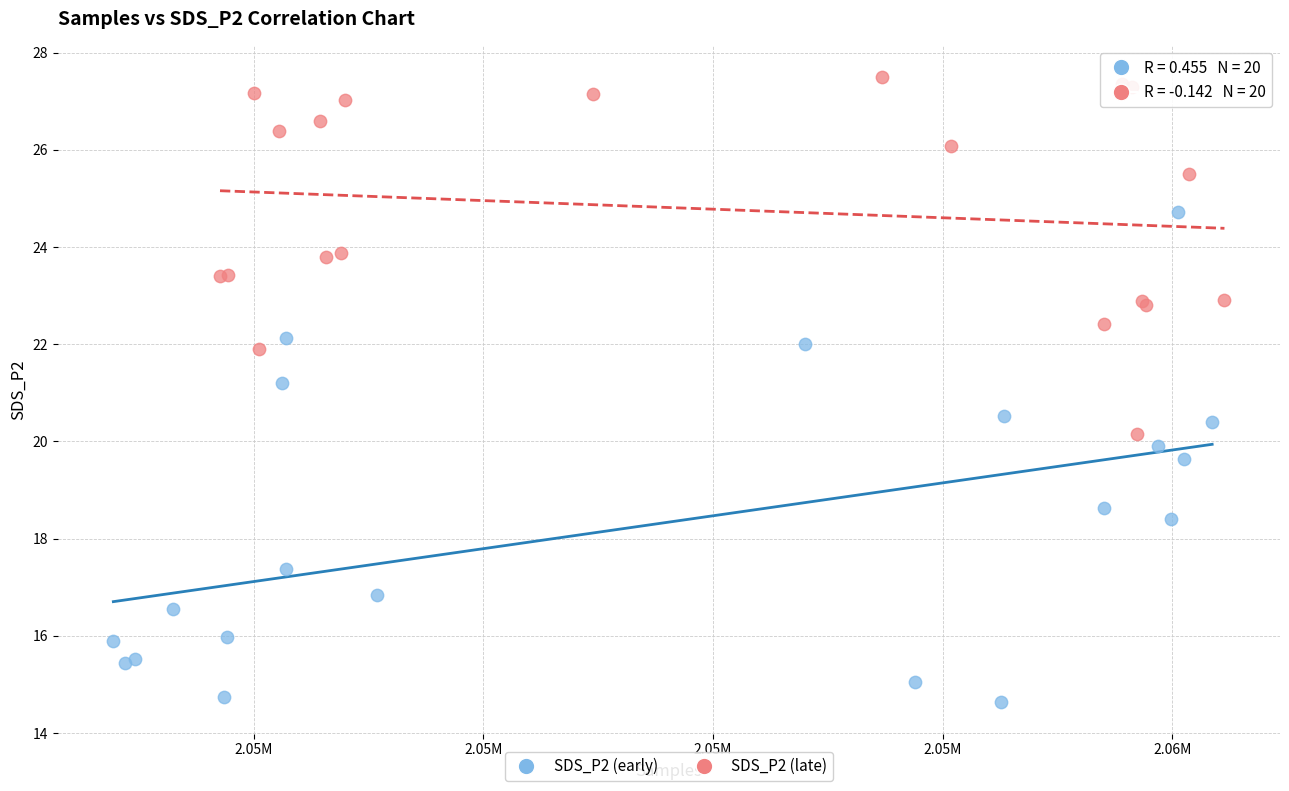

What are all the series names shown in the legend?

SDS_P2 (early), SDS_P2 (late)